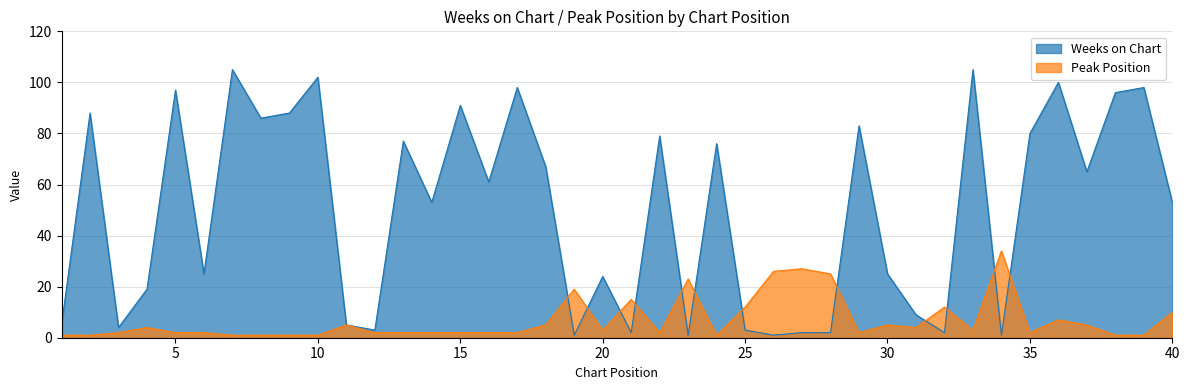

True or false: Peak Position _line has more than 1 interior local peaks.

True